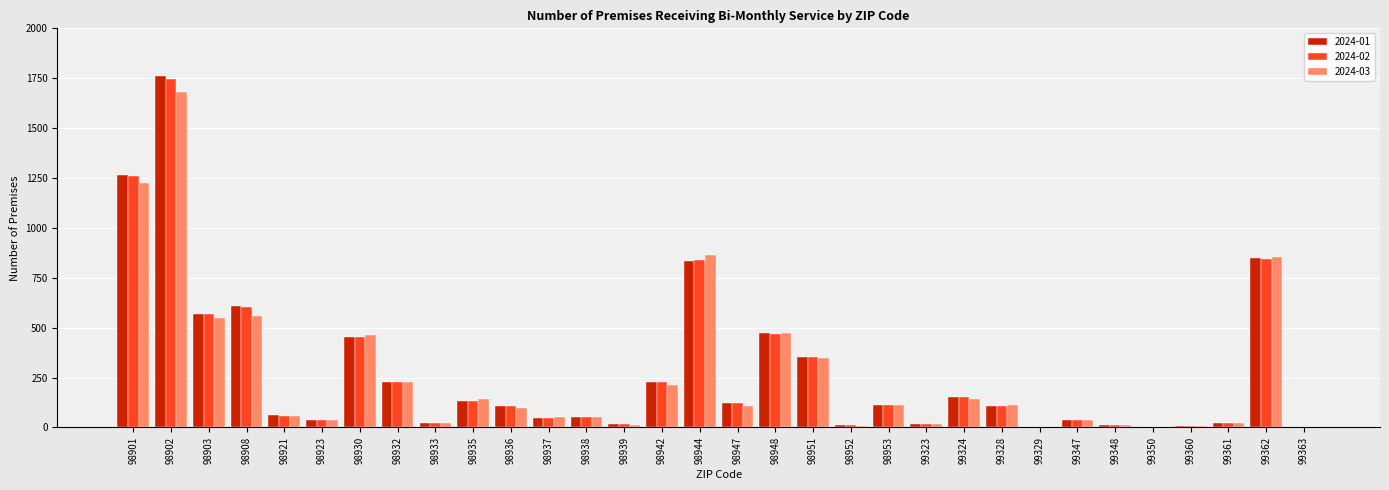

What is the total value across all series at 99328?

325